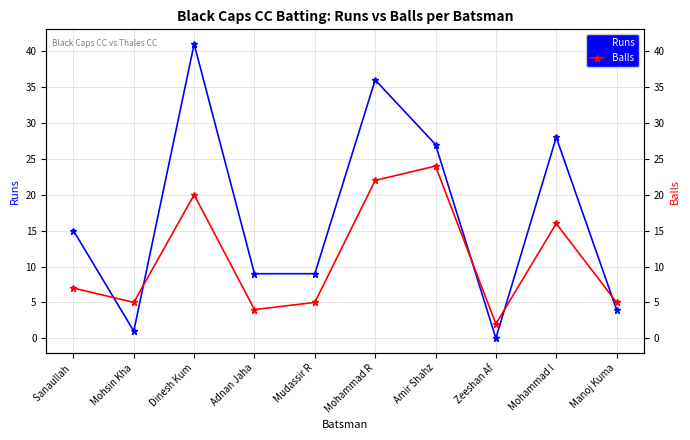

Is it true that Balls equals 1 at Zeeshan Af?

False